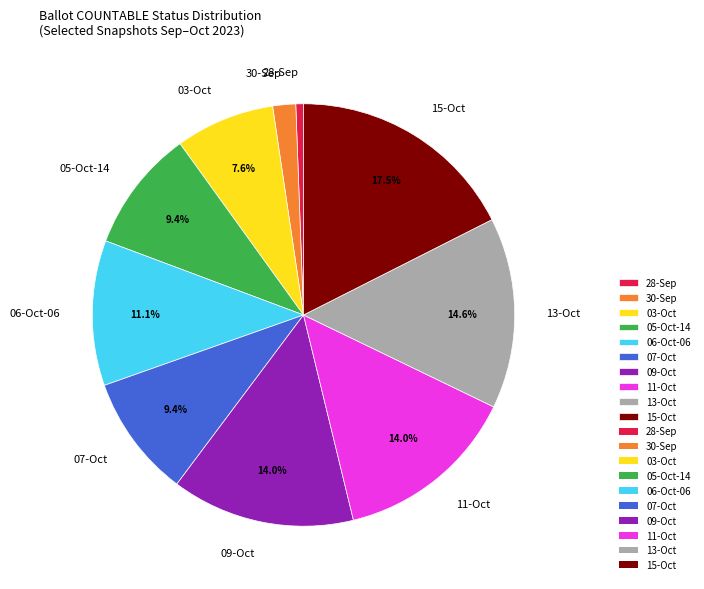

How many segments does this pie chart have?

10